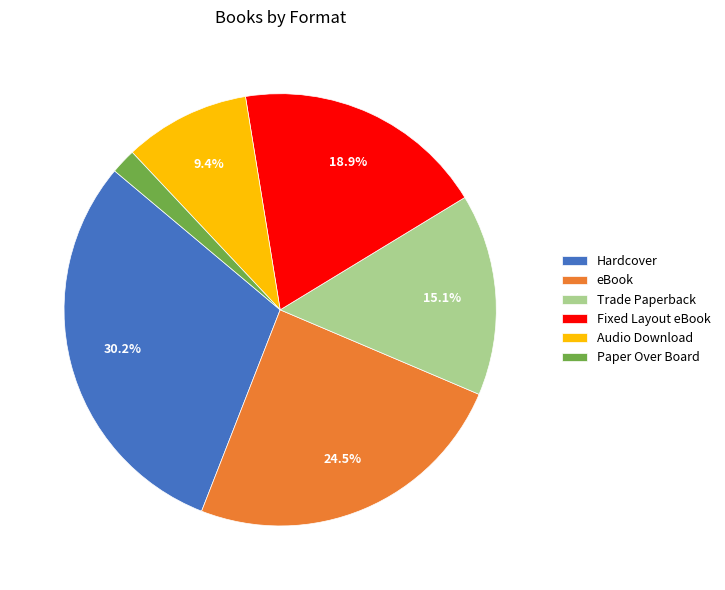

To the nearest percent, what is the difference between the eBook and Trade Paperback slice percentages?

9%